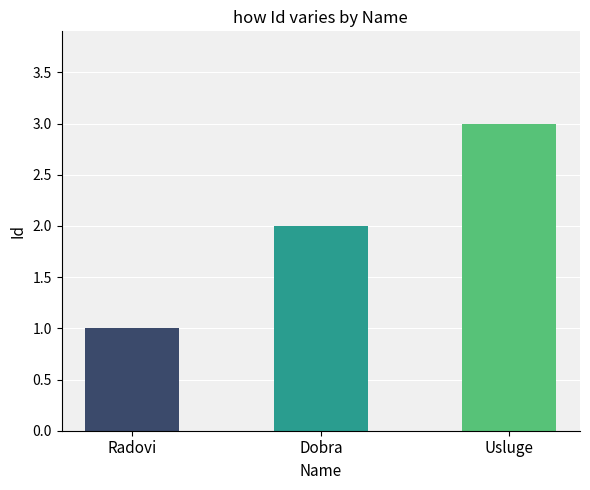

What is the greatest value displayed?

3